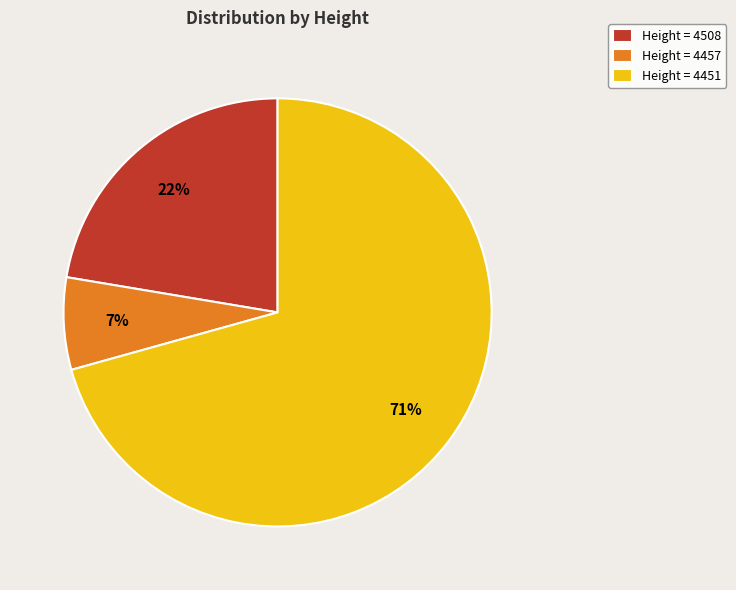

Count the number of slices in the pie.

3